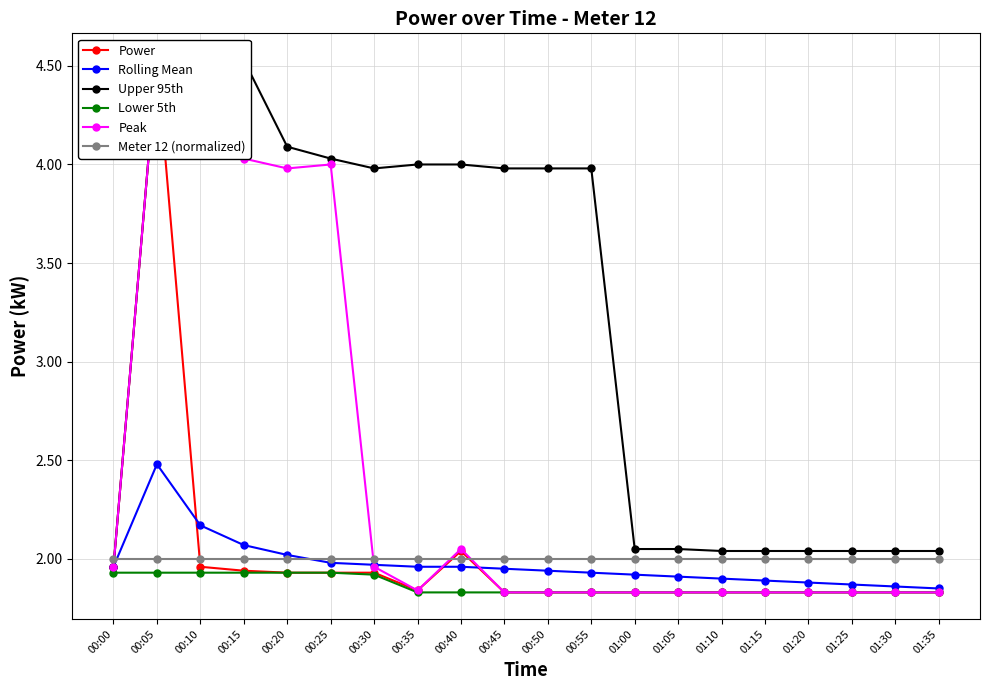

What are all the series names shown in the legend?

Power, Rolling Mean, Upper 95th, Lower 5th, Peak, Meter 12 (normalized)